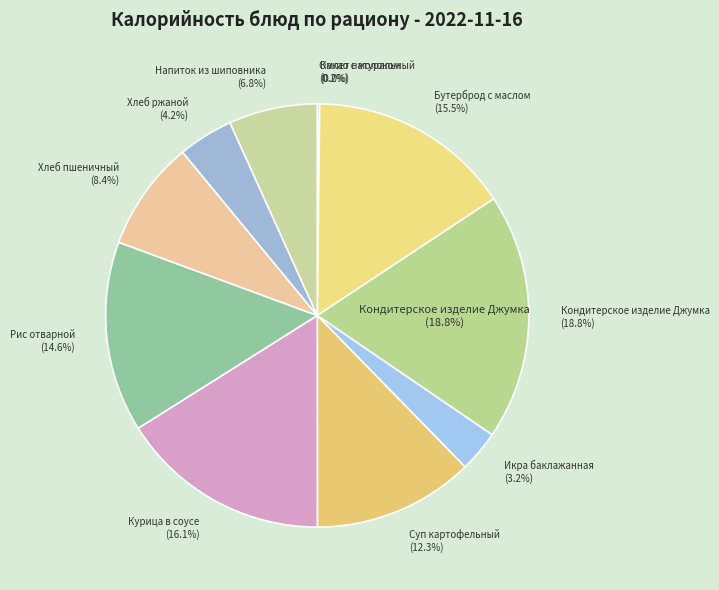

Does Какао с молоком represent more than half of the total?

No